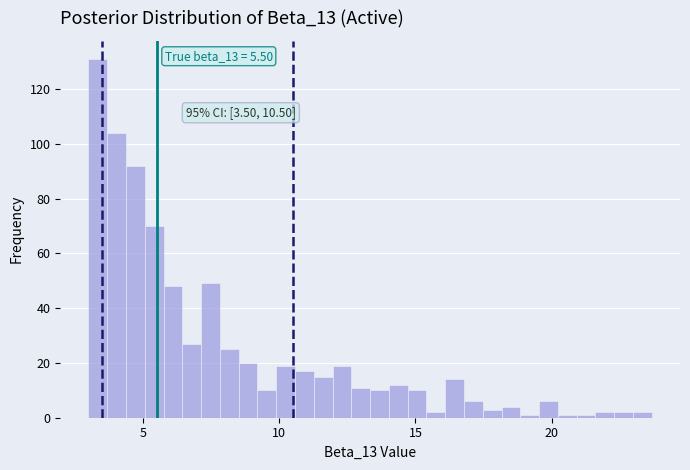

Around what value on the x-axis is the tallest bar? Give the approximate position of its centre, as read against the axis.

3.5